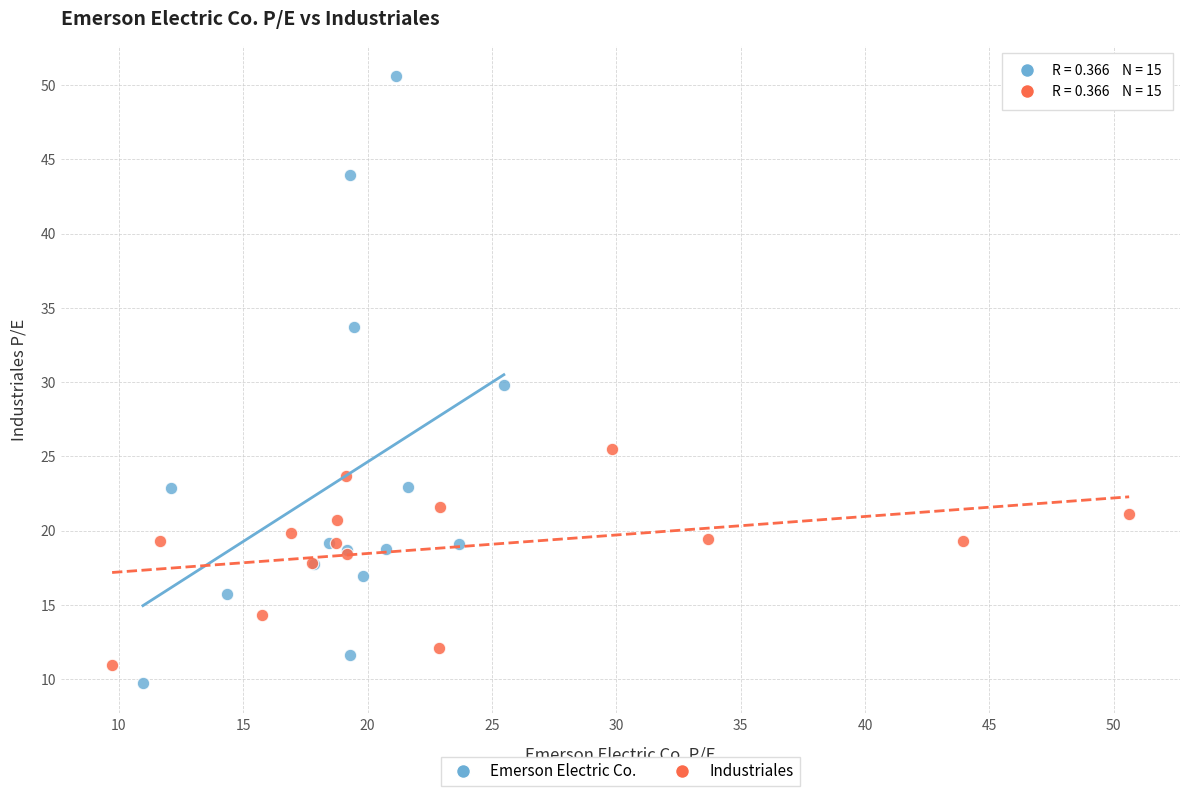

Which series contains the highest Y value?

Emerson Electric Co.